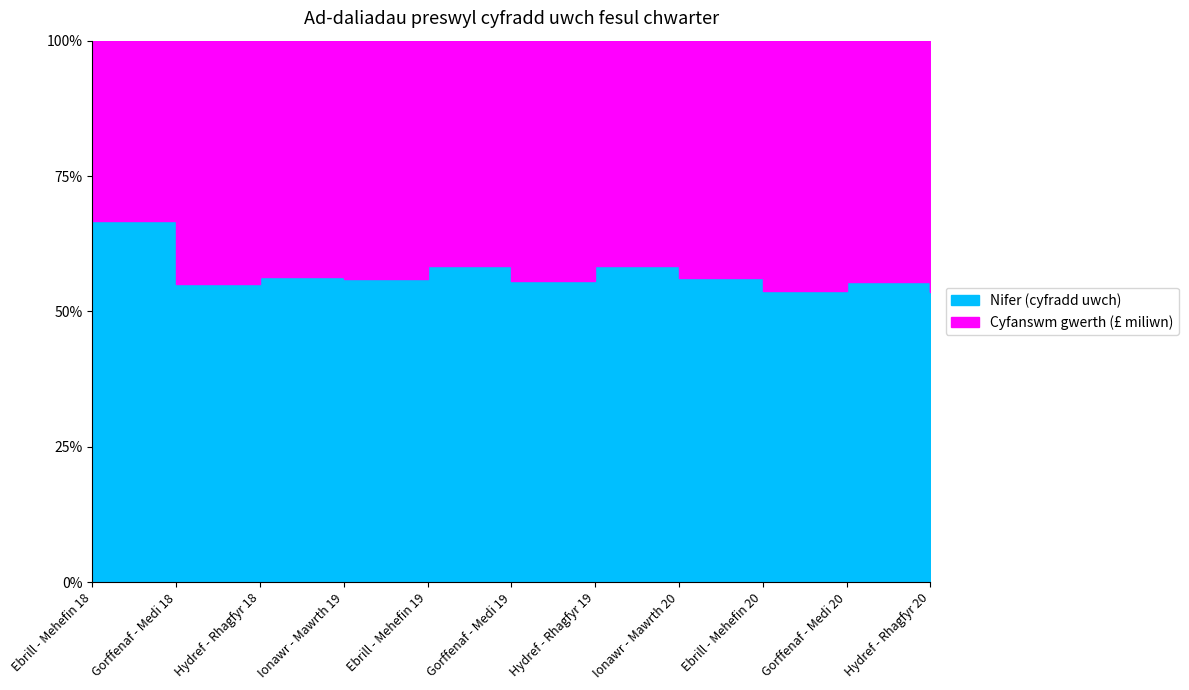

How many data points in Nifer are above 280?

5